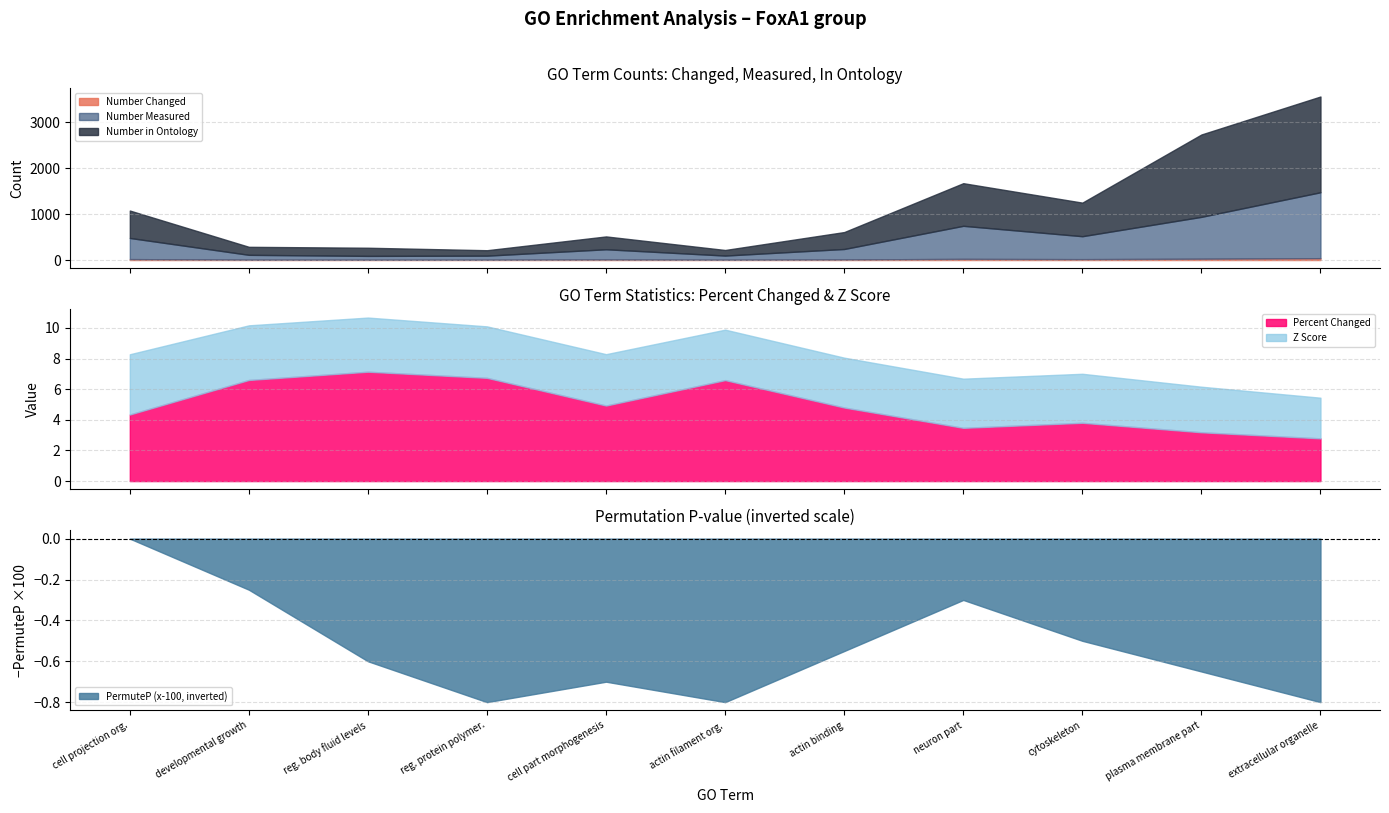

What is the minimum value for Percent Changed?

2.8